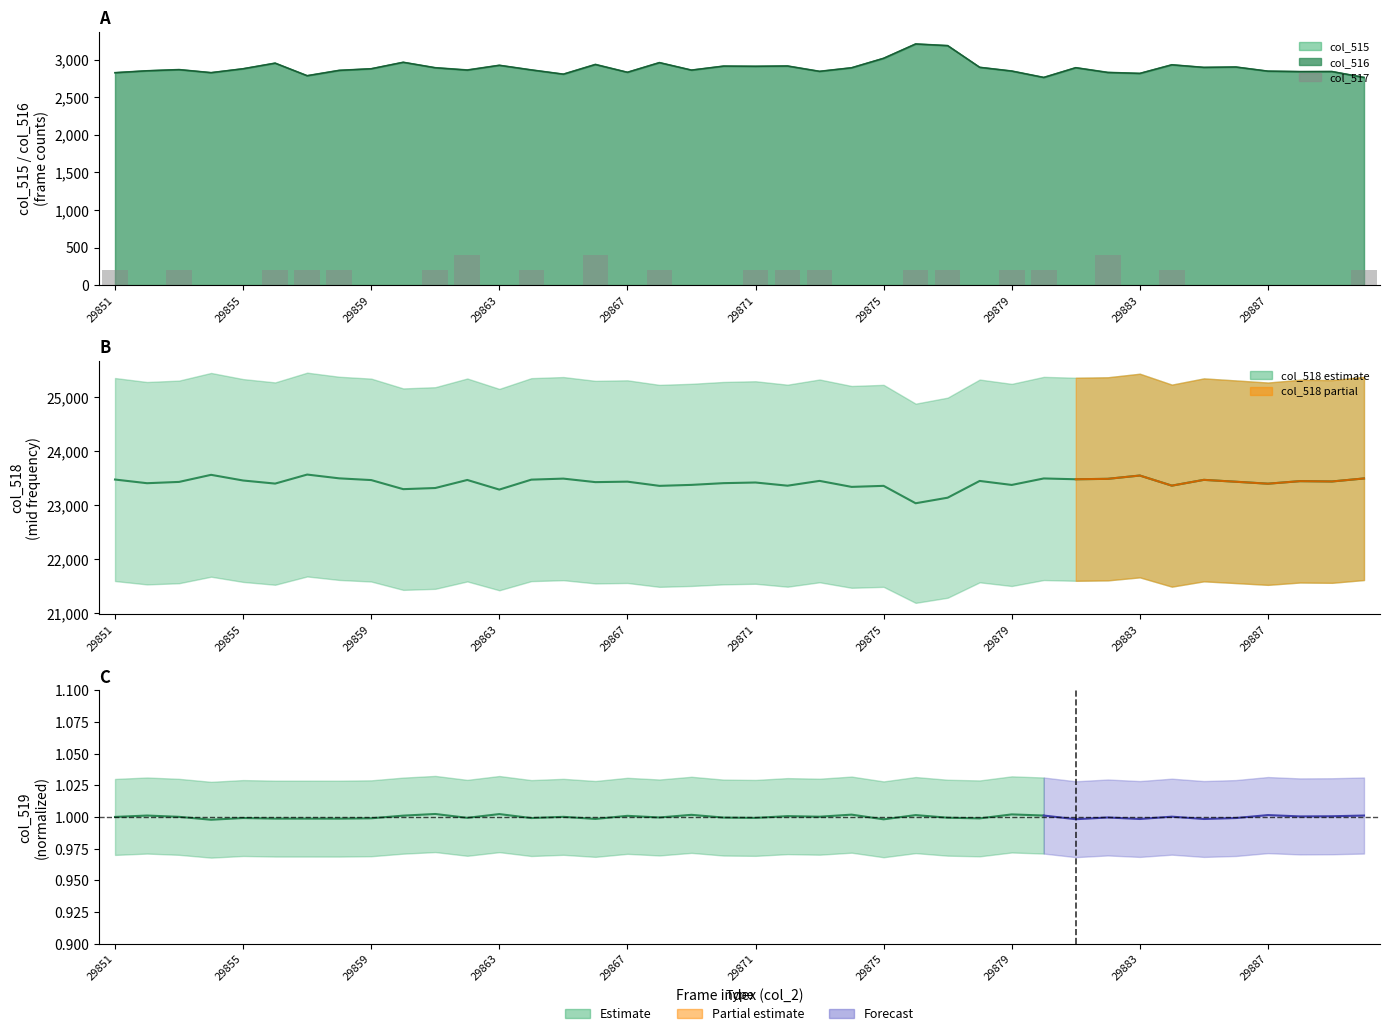

Which category has the lowest value across all series?

29855